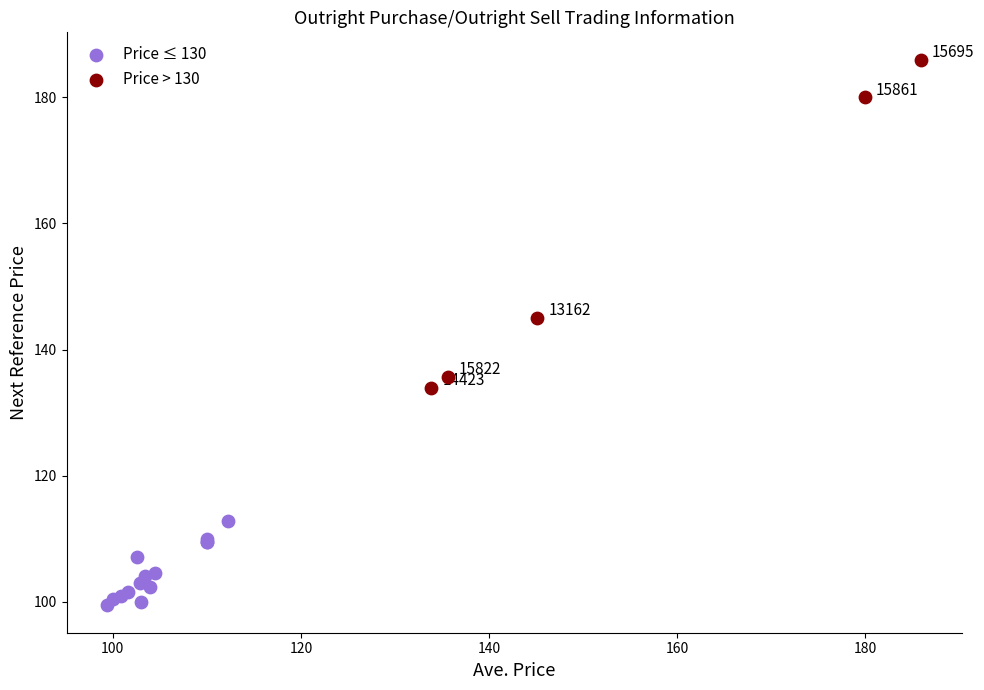

Which series contains the lowest Y value?

Price ≤ 130